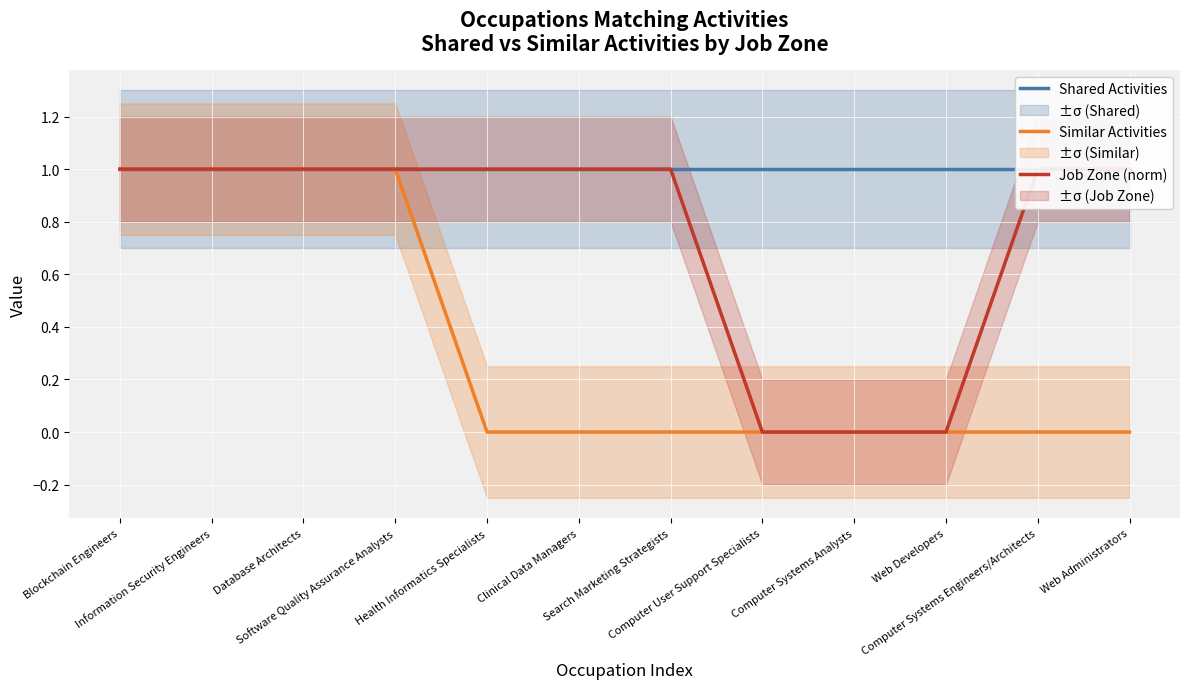

Does the chart display data point markers on the line(s)?

No